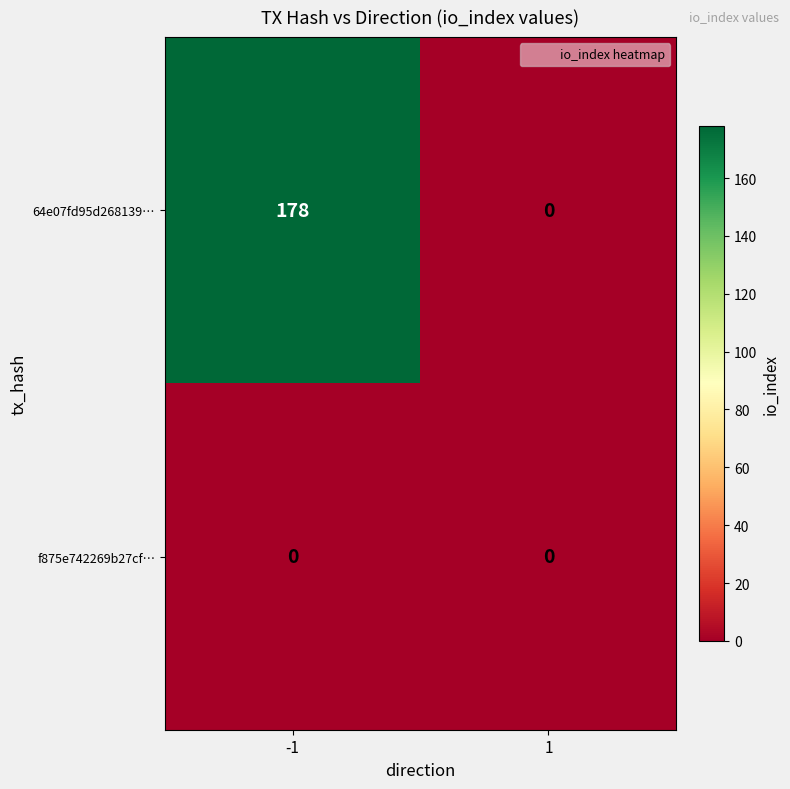

Between -1 and 1, which series saw the biggest shift?

64e07fd95d268139…